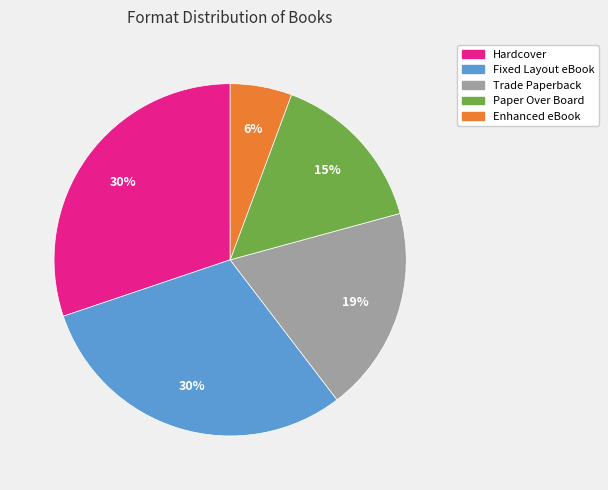

How many slices are in this pie chart?

5